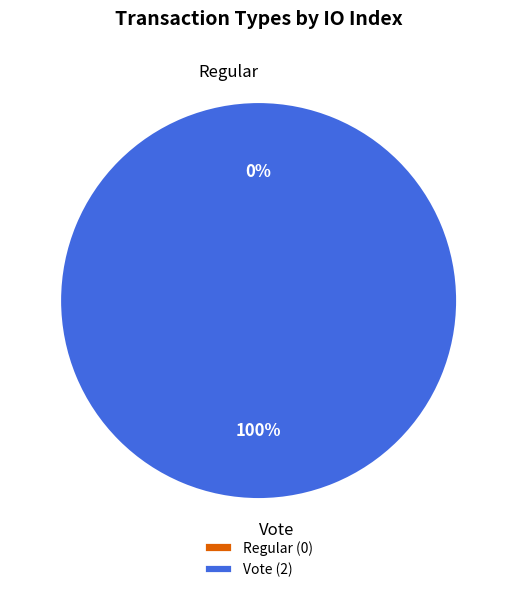

Which category has the smallest portion of the pie?

Regular